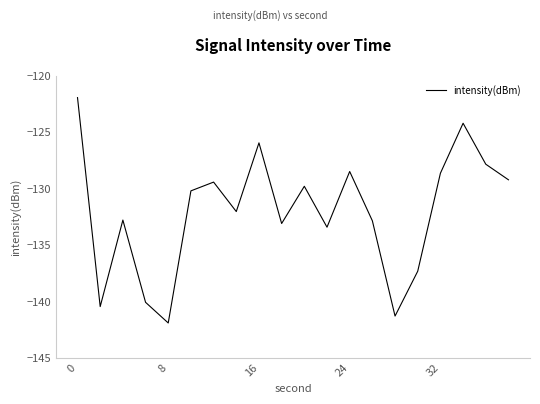

What is the greatest value displayed?

-121.9